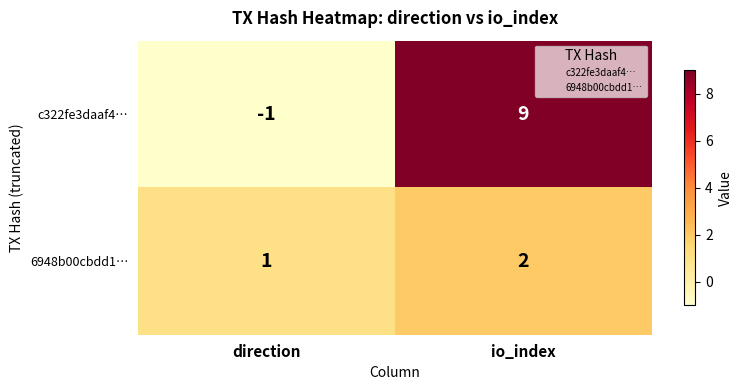

True or false: 6948b00cbdd1… has a value of 2 at direction.

False